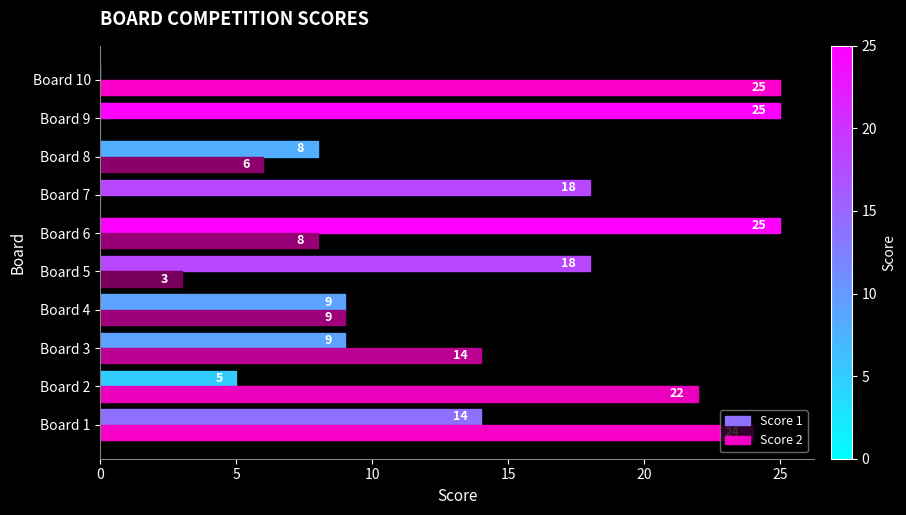

At which label is Score 2 closest to 12?

Board 3